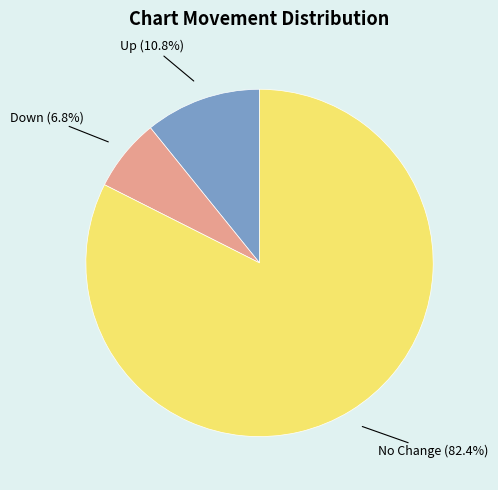

What is the largest slice in the pie chart?

No Change